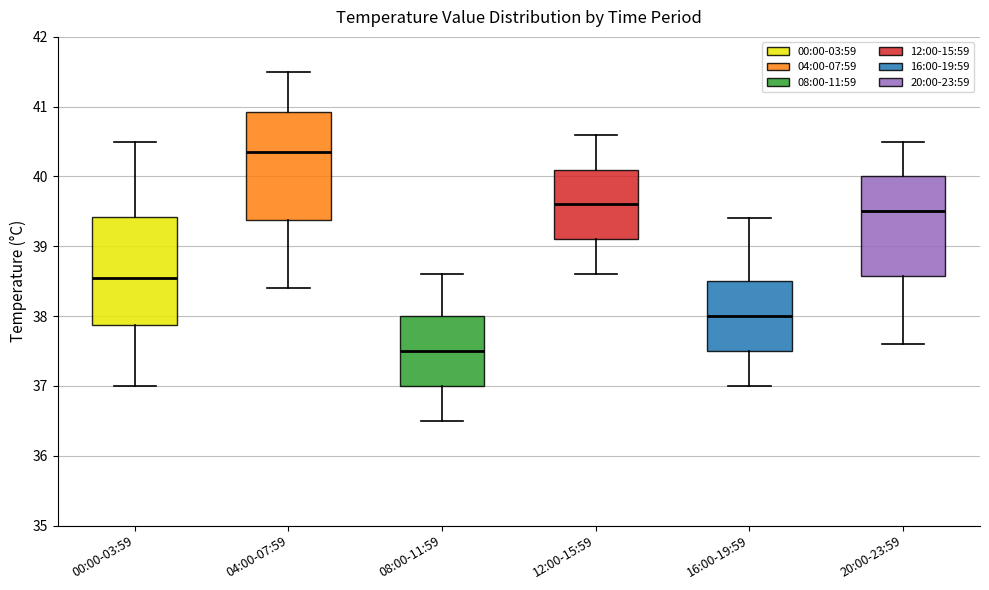

Where is the upper edge of the box for 04:00-07:59 on the y-axis? The values are not printed on the chart, so give them approximately, as read against the axis.

40.9